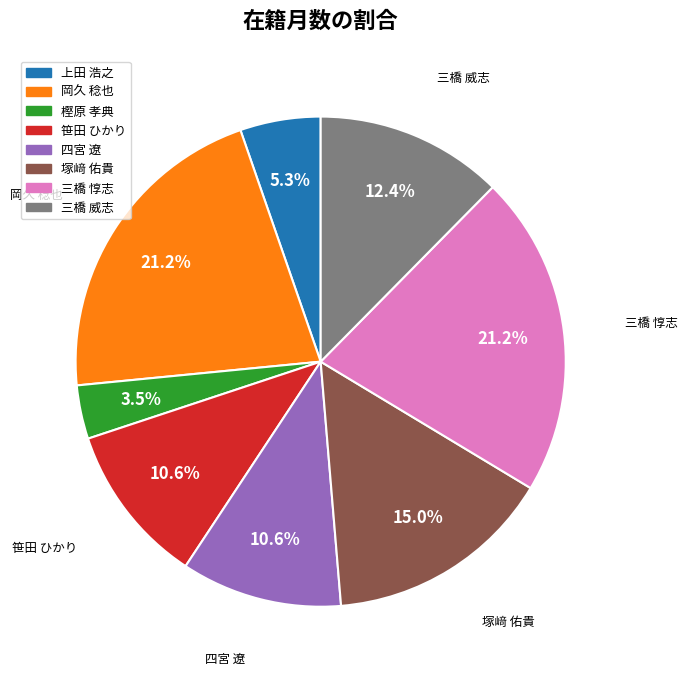

Approximately how many times larger is the value at 岡久 稔也 compared to 三橋 威志?

1.7